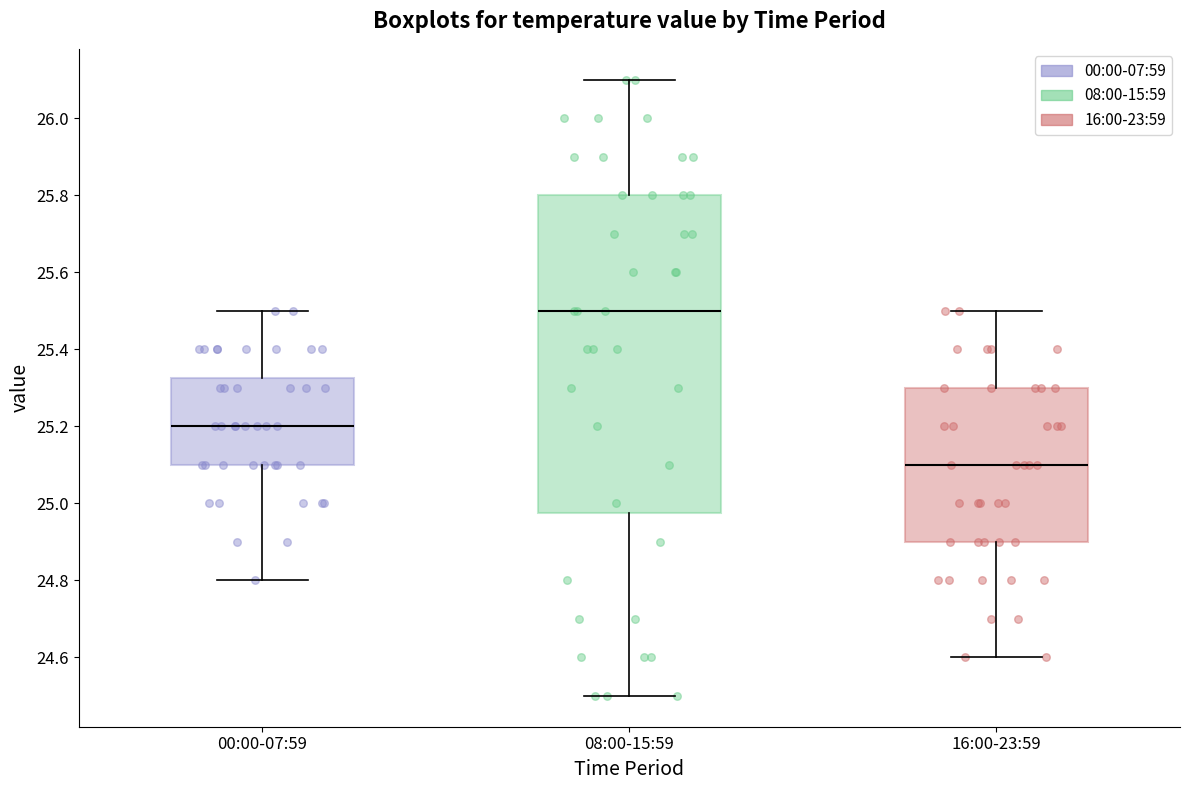

Reading left to right, transcribe this box plot: for each box, give where its median line is, the range the box spans, and where its two whiskers end, as read against the y-axis. The values are not printed on the chart, so give them approximately, as read against the axis.

00:00-07:59: median 25.20, box 25.10 to 25.32, whiskers 24.80 to 25.50
08:00-15:59: median 25.50, box 24.98 to 25.80, whiskers 24.50 to 26.10
16:00-23:59: median 25.10, box 24.90 to 25.30, whiskers 24.60 to 25.50